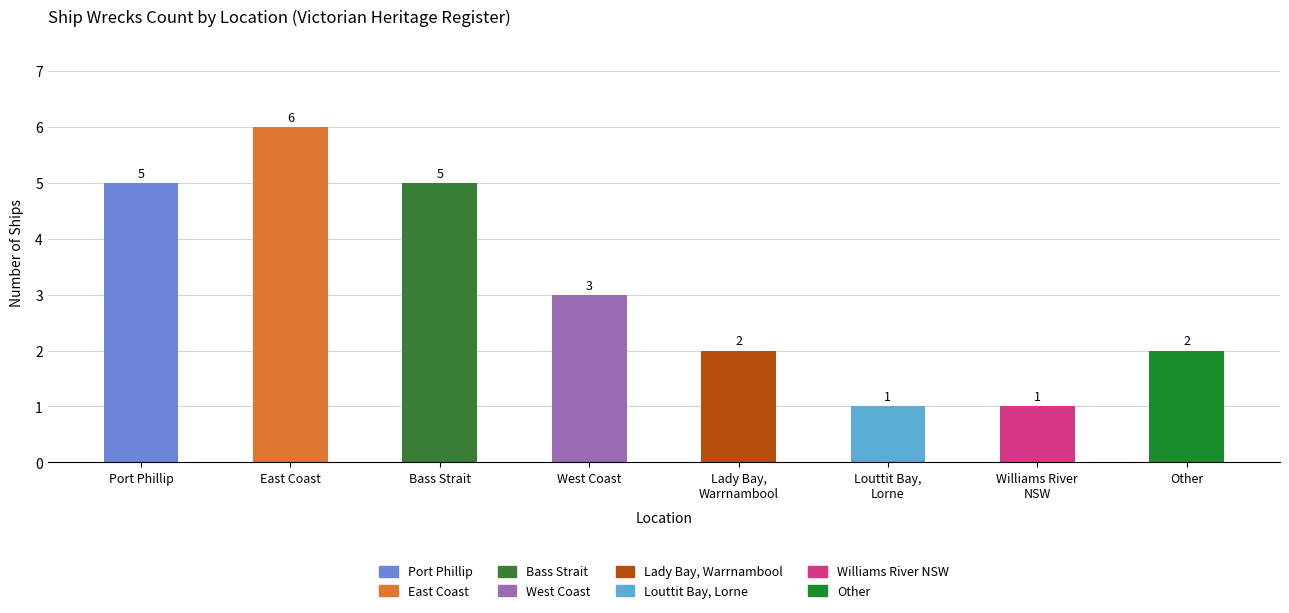

Reading right to left, list all the values displayed in this chart.

2	1	1	2	3	5	6	5